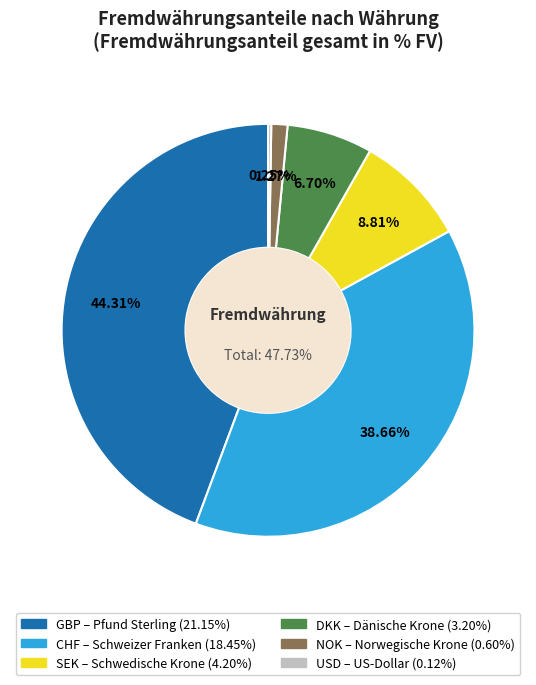

Is there a majority slice in this chart?

No